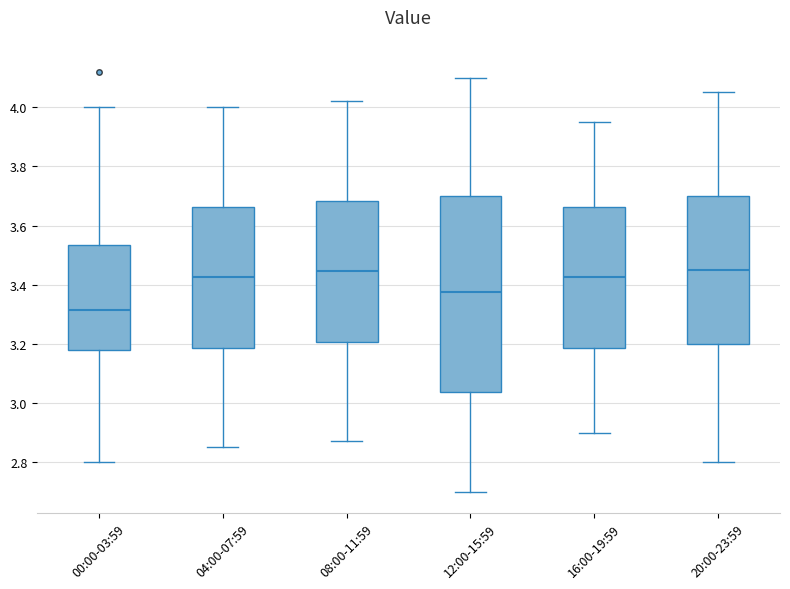

Reading left to right, read every box against the y-axis: the position of its median line, the range the box covers, and the ends of its whiskers. The values are not printed on the chart, so give them approximately, as read against the axis.

00:00-03:59: median 3.32, box 3.18 to 3.54, whiskers 2.80 to 4.00
04:00-07:59: median 3.42, box 3.18 to 3.66, whiskers 2.86 to 4.00
08:00-11:59: median 3.44, box 3.20 to 3.68, whiskers 2.88 to 4.02
12:00-15:59: median 3.38, box 3.04 to 3.70, whiskers 2.70 to 4.10
16:00-19:59: median 3.42, box 3.18 to 3.66, whiskers 2.90 to 3.96
20:00-23:59: median 3.46, box 3.20 to 3.70, whiskers 2.80 to 4.06